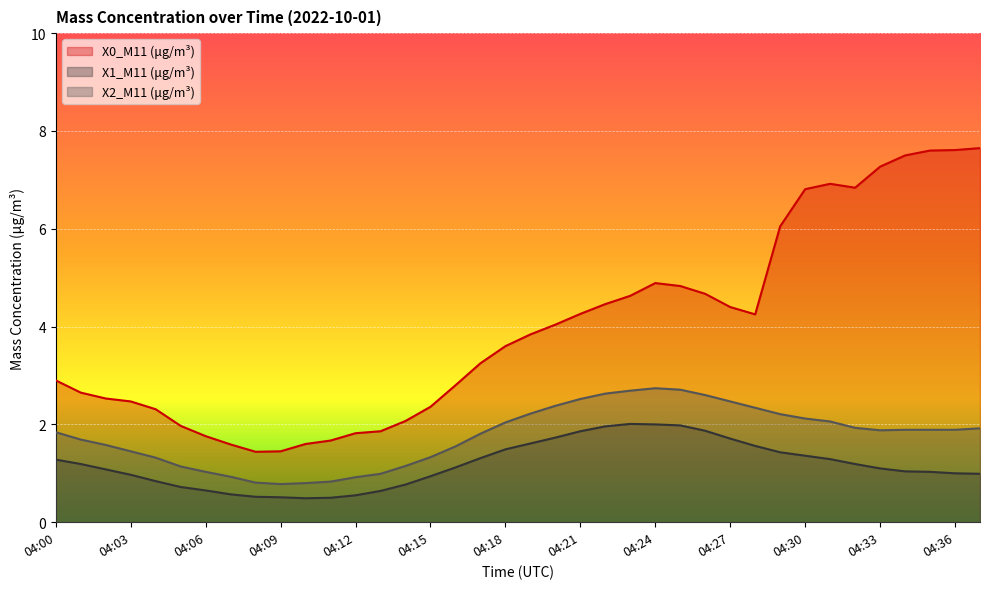

Which series has the largest total across all categories?

X0_M11 (μg/m³)